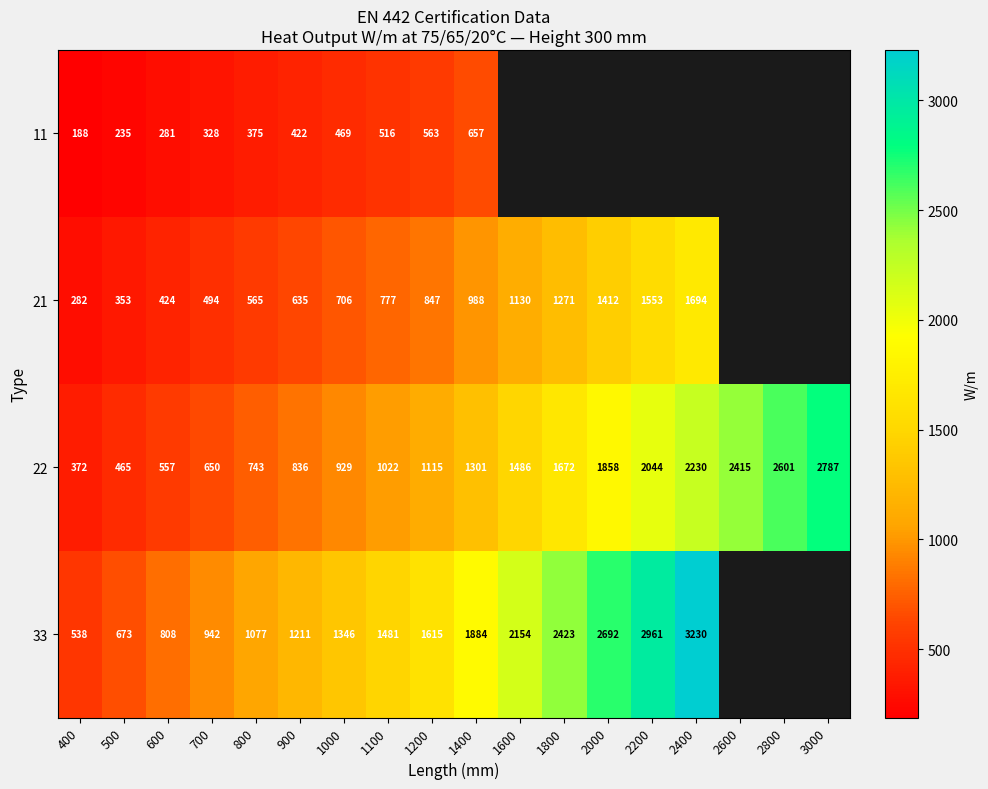

What is the smallest value displayed?

188.0